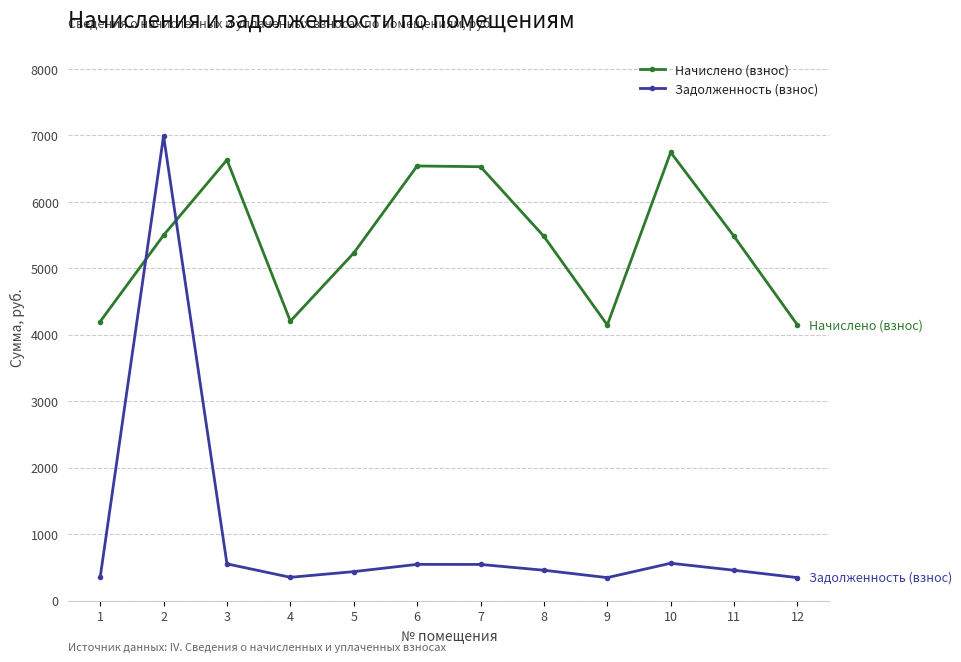

At which category does Начислено (взнос) reach its first local valley?

4